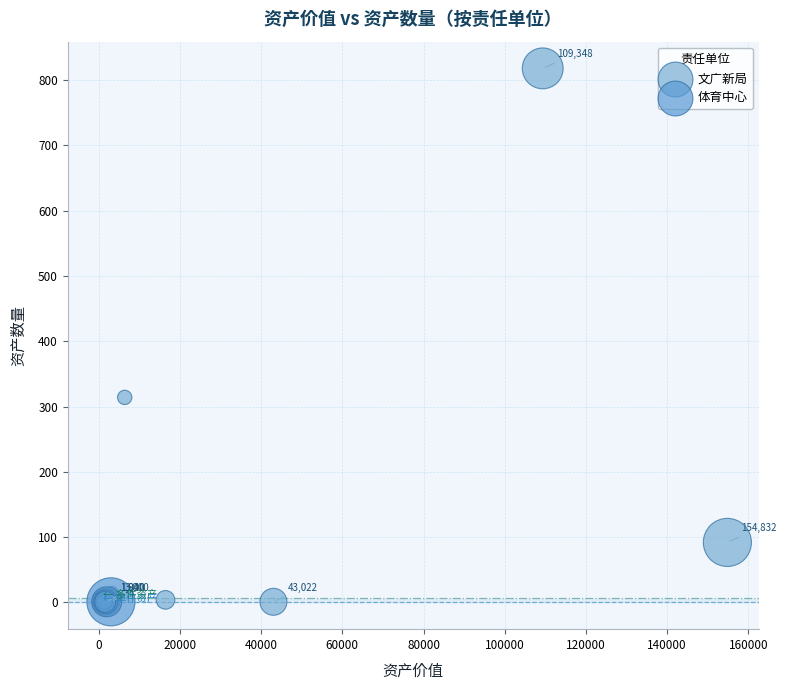

Which series reaches the maximum Y coordinate?

文广新局